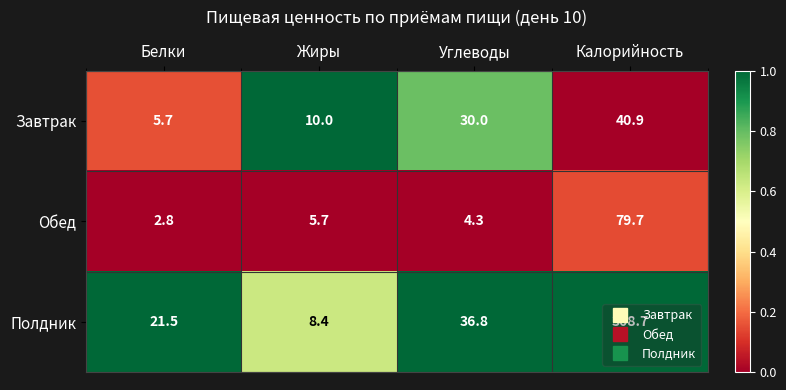

What is the sum of all Полдник values?

375.4